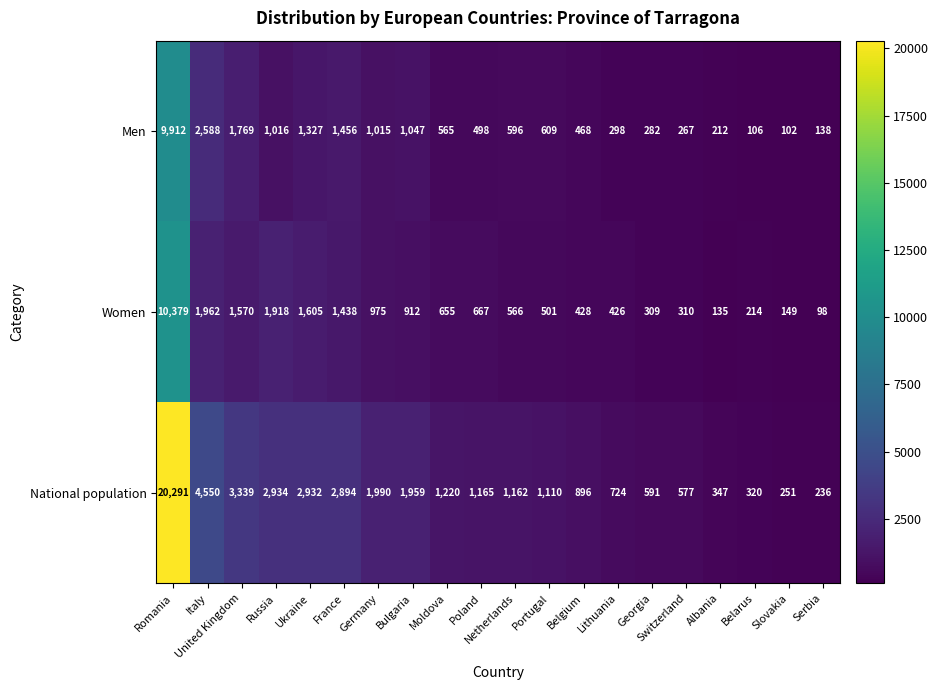

Rank the series by their maximum value, from lowest to highest.

Men, Women, National population